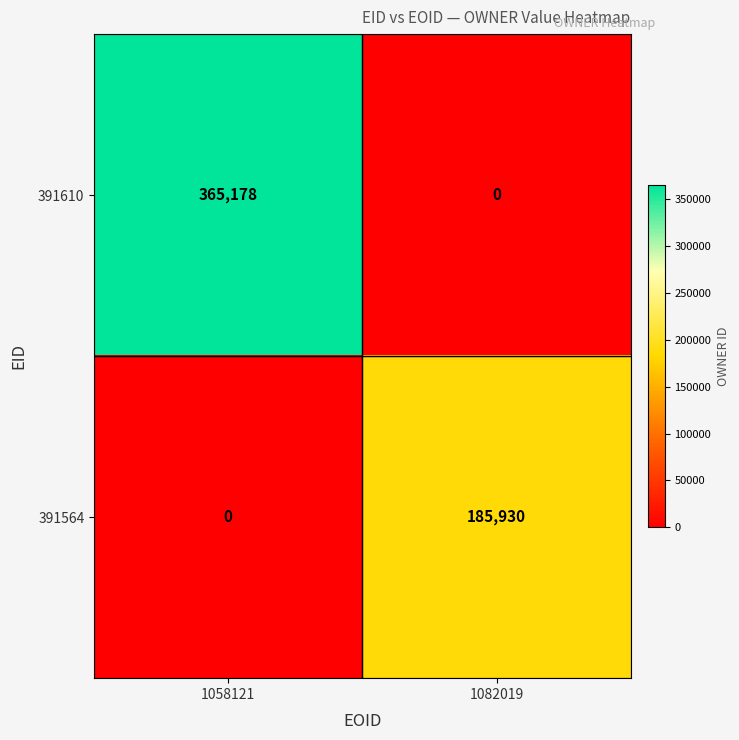

Is it true that 391564 equals 0 at 1058121?

True